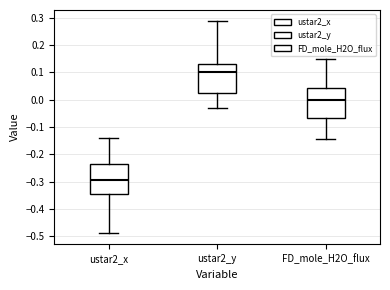

Reading left to right, transcribe this box plot: for each box, give where its median line is, the range the box spans, and where its two whiskers end, as read against the y-axis. The values are not printed on the chart, so give them approximately, as read against the axis.

ustar2_x: median -0.29, box -0.34 to -0.23, whiskers -0.49 to -0.14
ustar2_y: median 0.10, box 0.02 to 0.13, whiskers -0.03 to 0.29
FD_mole_H2O_flux: median 0.00, box -0.07 to 0.04, whiskers -0.14 to 0.15